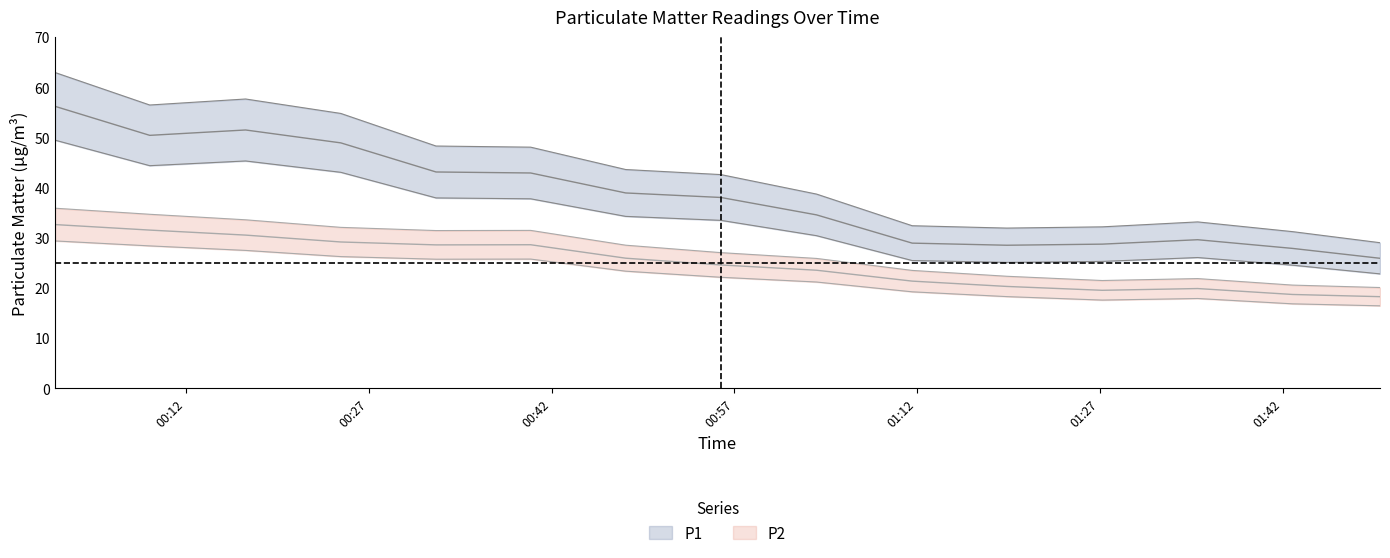

At which category does the chart reach its minimum across all series?

01:50